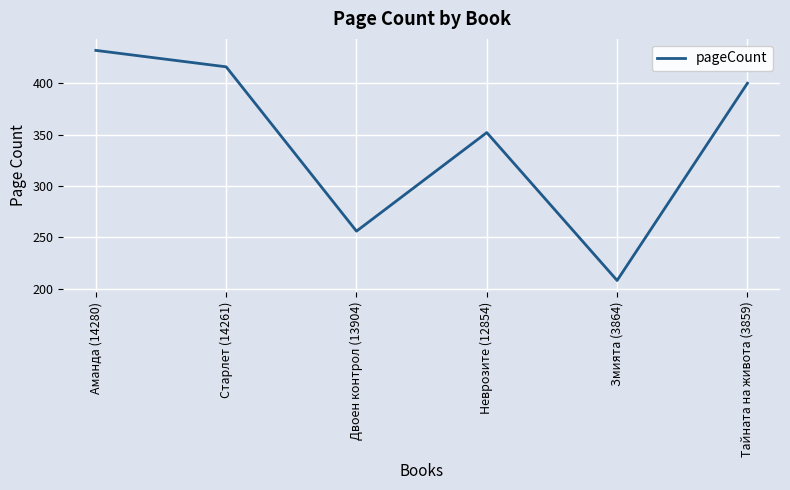

Does the chart have visible grid lines?

Yes